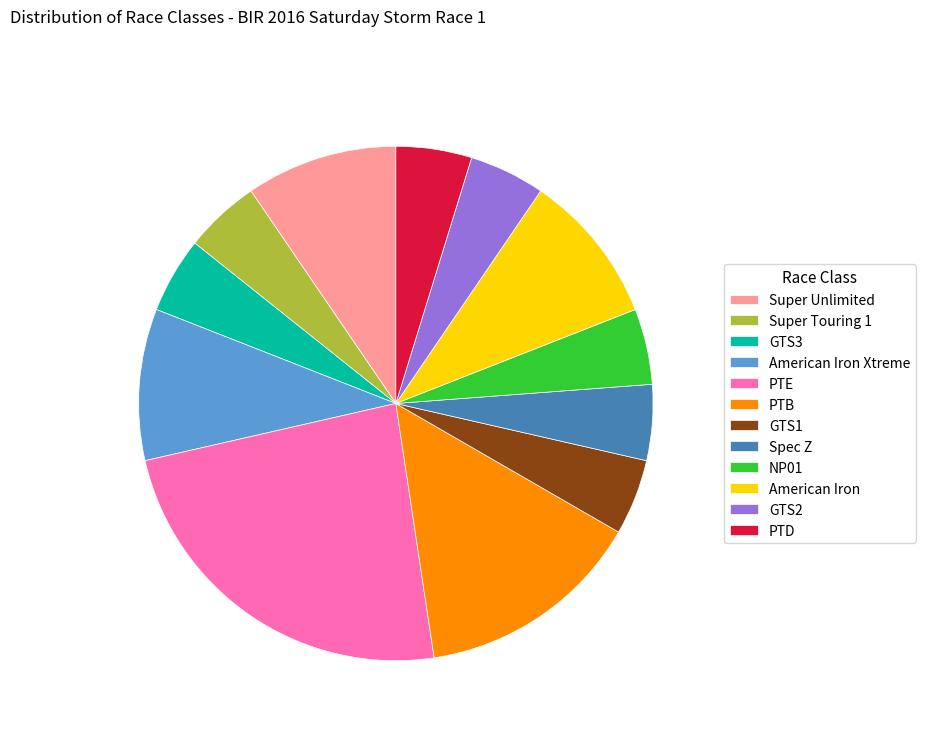

How many segments does this pie chart have?

12